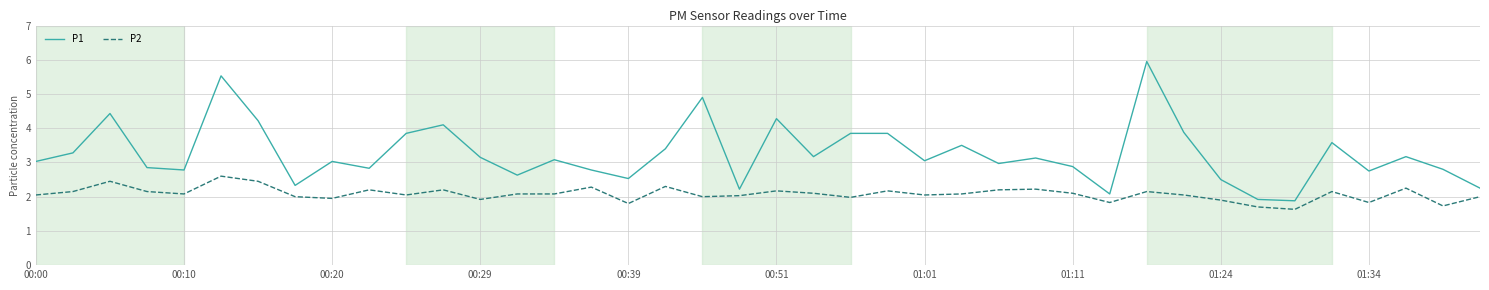

Does the chart display data point markers on the line(s)?

No